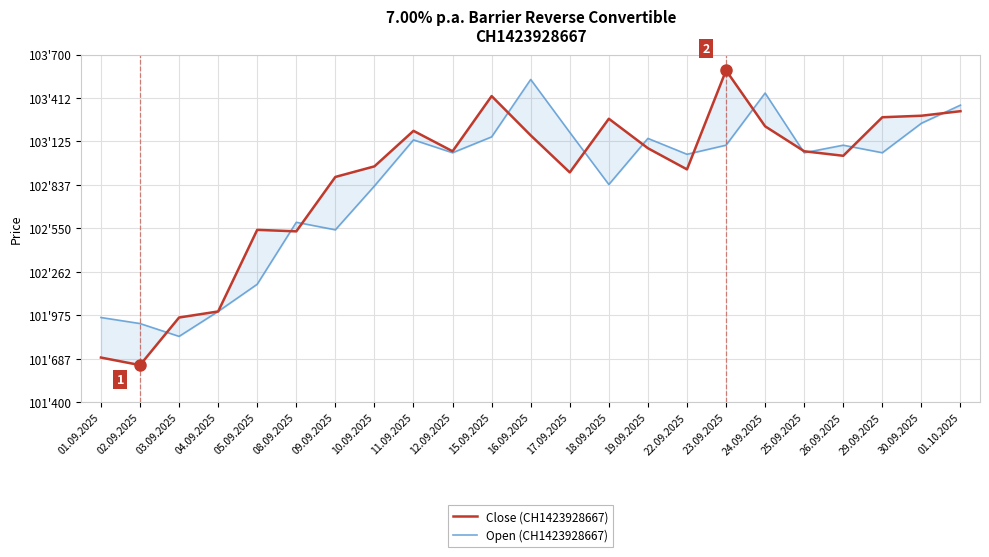

At which category does Close (CH1423928667) reach its first local valley?

02.09.2025